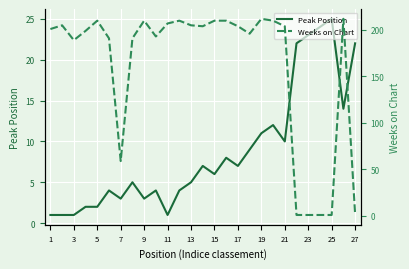

Which category has the lowest value in the Peak Position series?

1